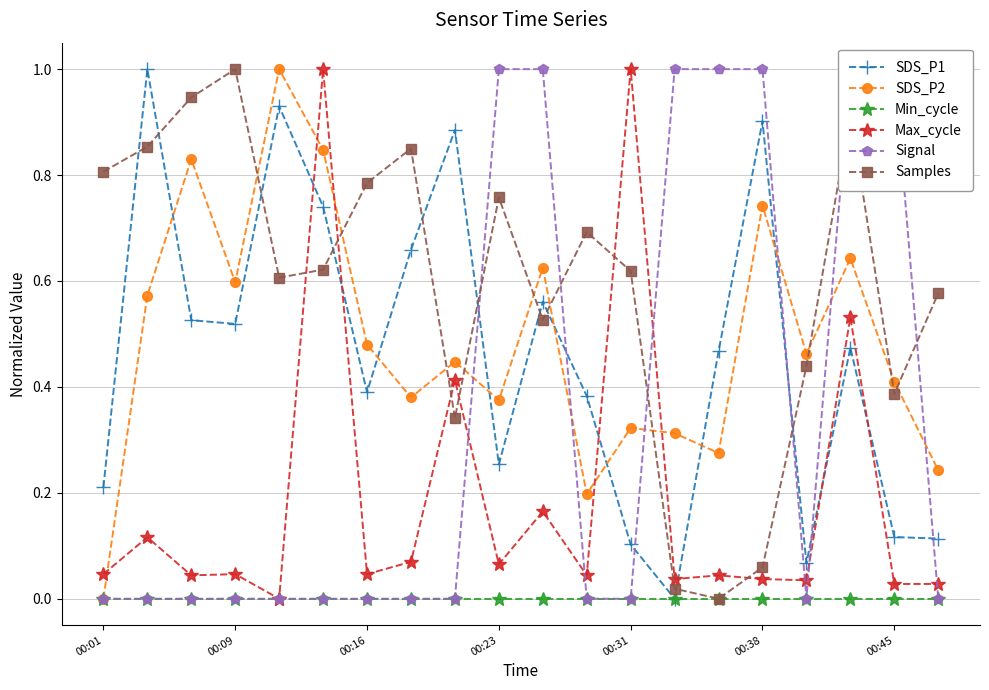

What is the highest value of the SDS_P2 series?

1.0